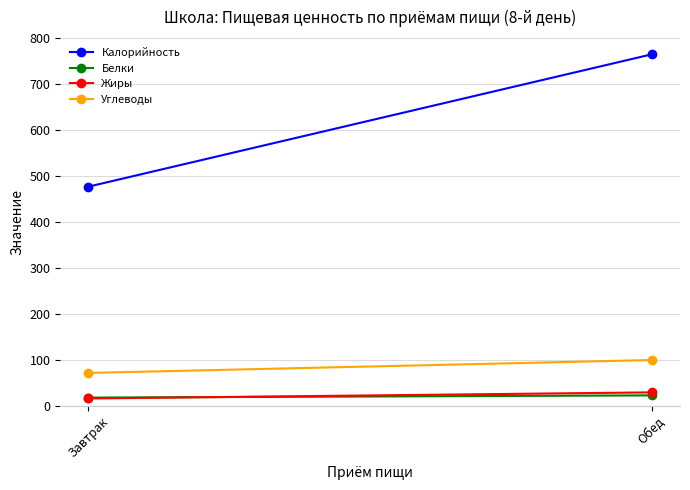

List the labels in order of Жиры value, largest first.

Обед, Завтрак